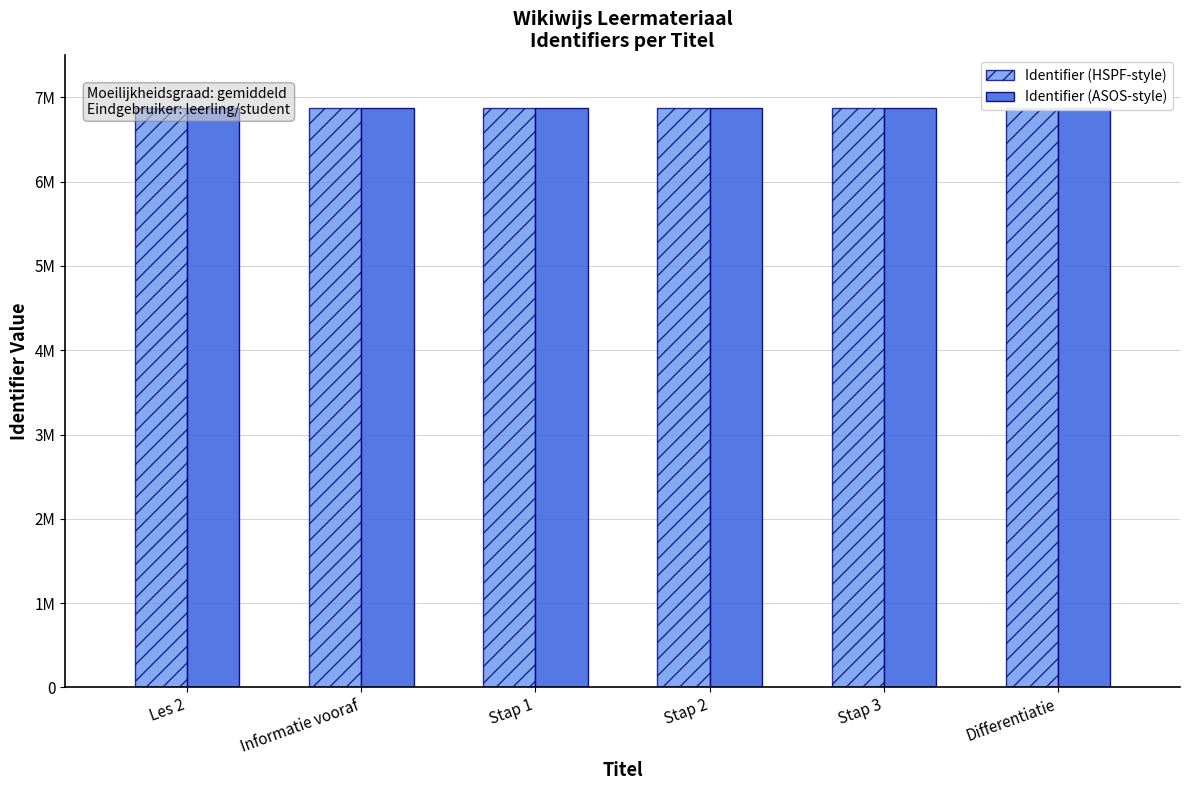

What is the value of the Identifier (HSPF-style) bar at the 6th from the left?

6876315